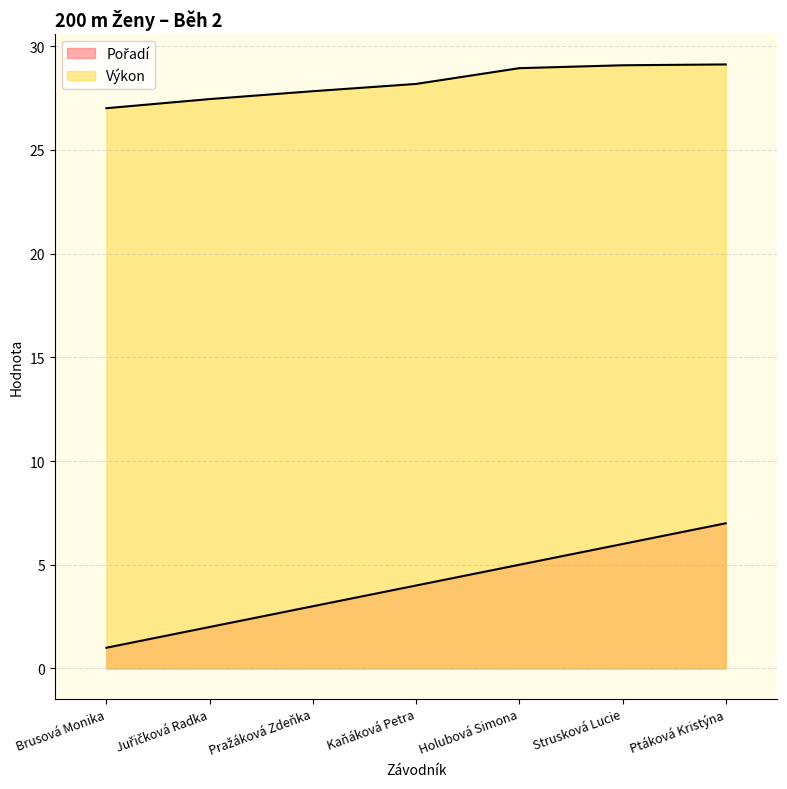

What is the sum of all Pořadí values?

28.0